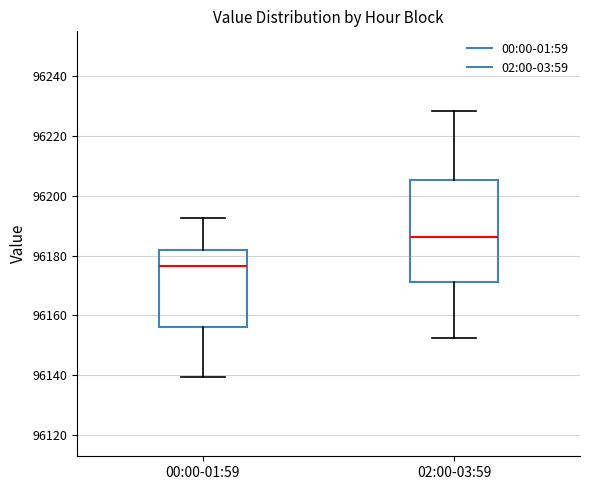

Which box has the highest median line?

02:00-03:59